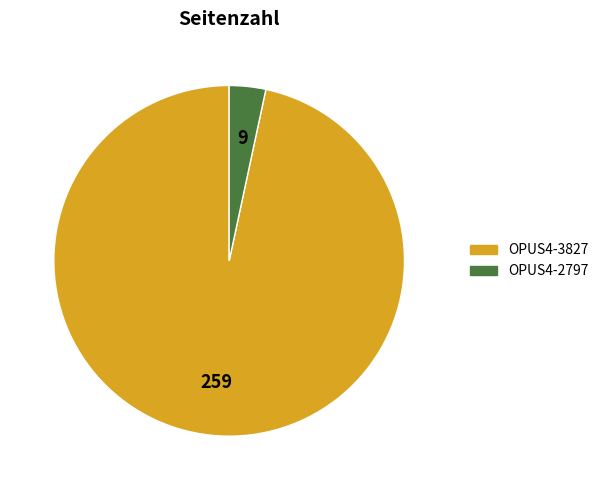

Which category has the biggest portion of the pie?

OPUS4-3827